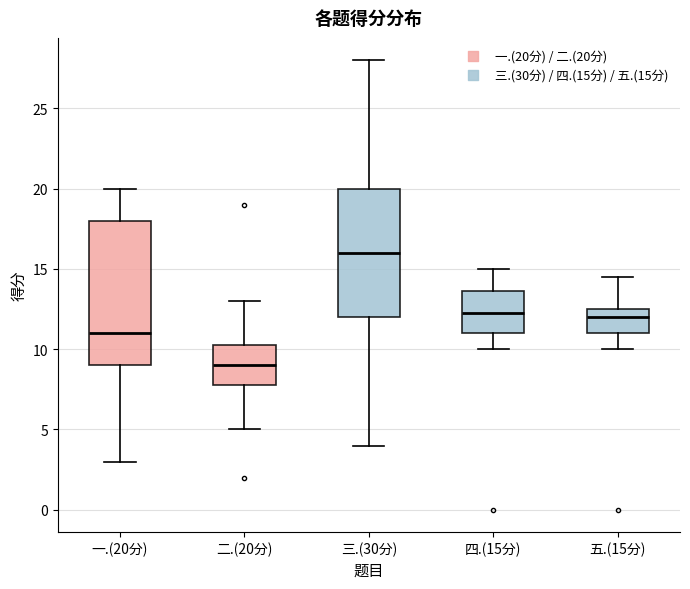

Reading left to right, read every box against the y-axis: the position of its median line, the range the box covers, and the ends of its whiskers. The values are not printed on the chart, so give them approximately, as read against the axis.

一.(20分): median 11.0, box 9.0 to 18.0, whiskers 3.0 to 20.0
二.(20分): median 9.0, box 8.0 to 10.5, whiskers 5.0 to 13.0
三.(30分): median 16.0, box 12.0 to 20.0, whiskers 4.0 to 28.0
四.(15分): median 12.5, box 11.0 to 13.5, whiskers 10.0 to 15.0
五.(15分): median 12.0, box 11.0 to 12.5, whiskers 10.0 to 14.5